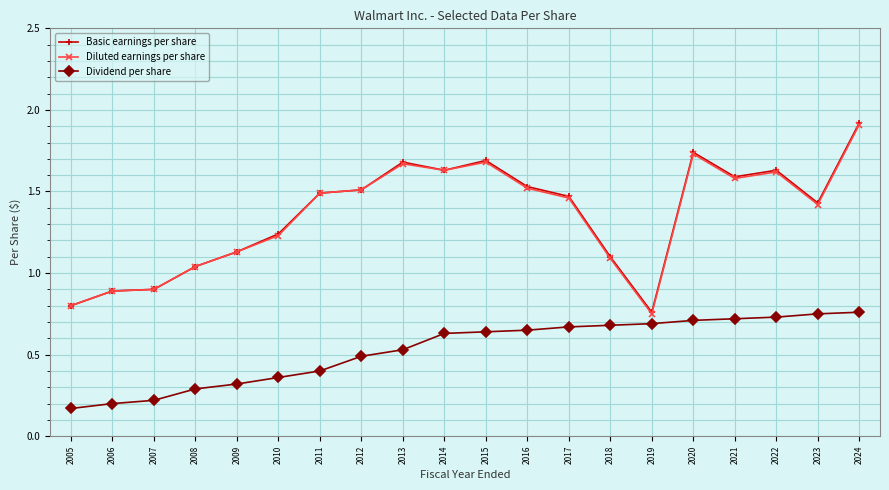

True or false: Dividend per share and Basic earnings per share cross at least once.

False